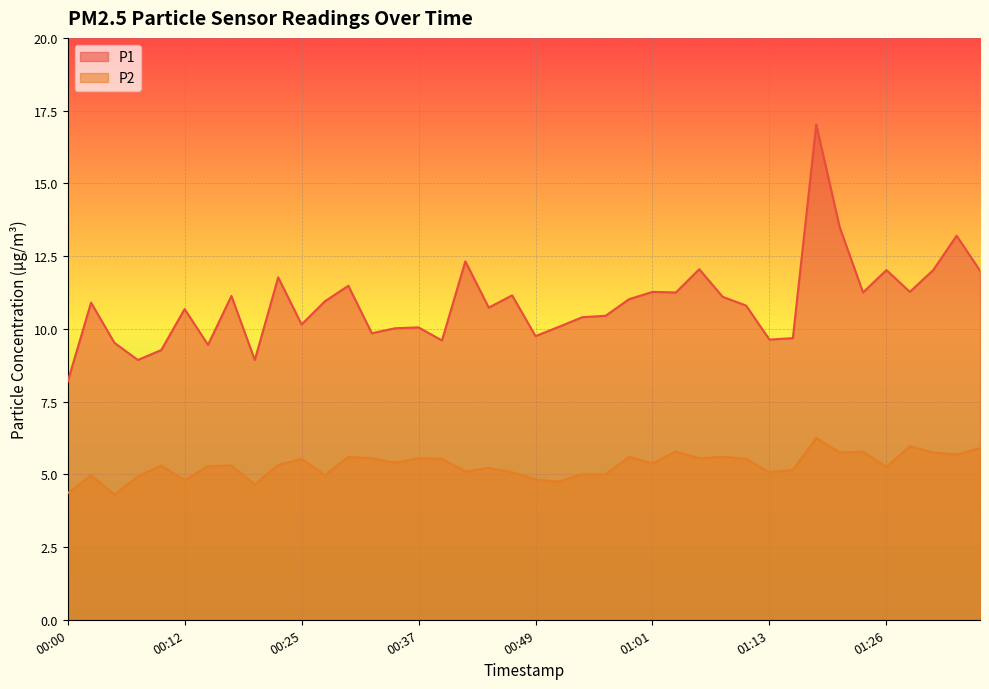

How many values in the P2 series exceed 5?

29